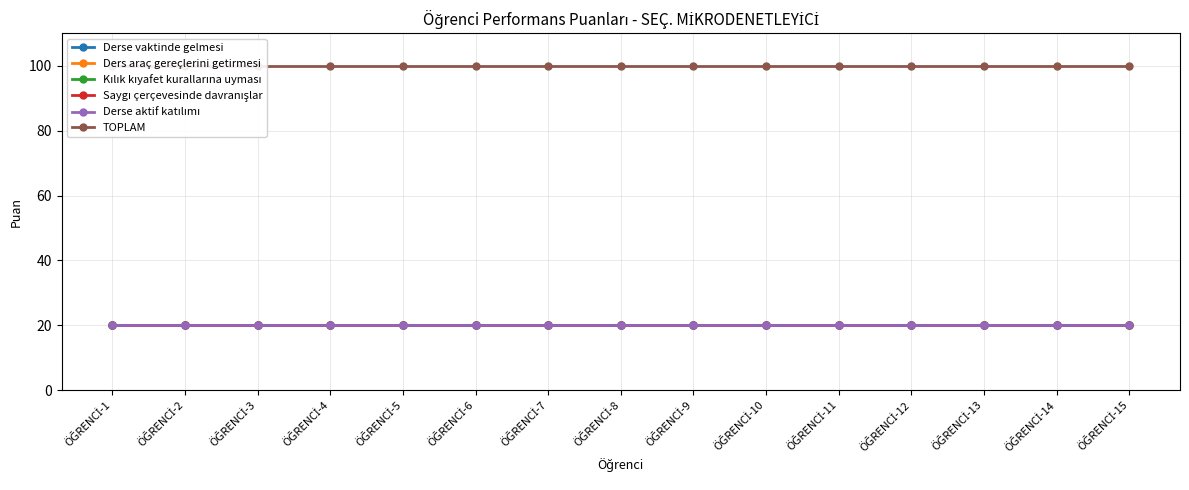

What are all the series names shown in the legend?

Derse vaktinde gelmesi, Ders araç gereçlerini getirmesi, Kılık kıyafet kurallarına uyması, Saygı çerçevesinde davranışlar, Derse aktif katılımı, TOPLAM